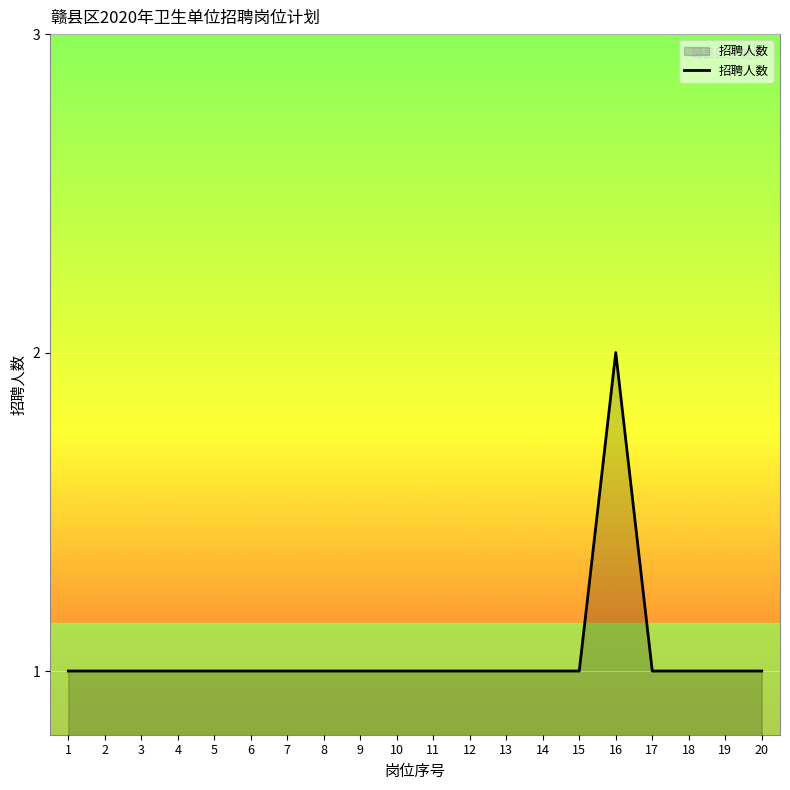

What is the greatest value displayed?

2